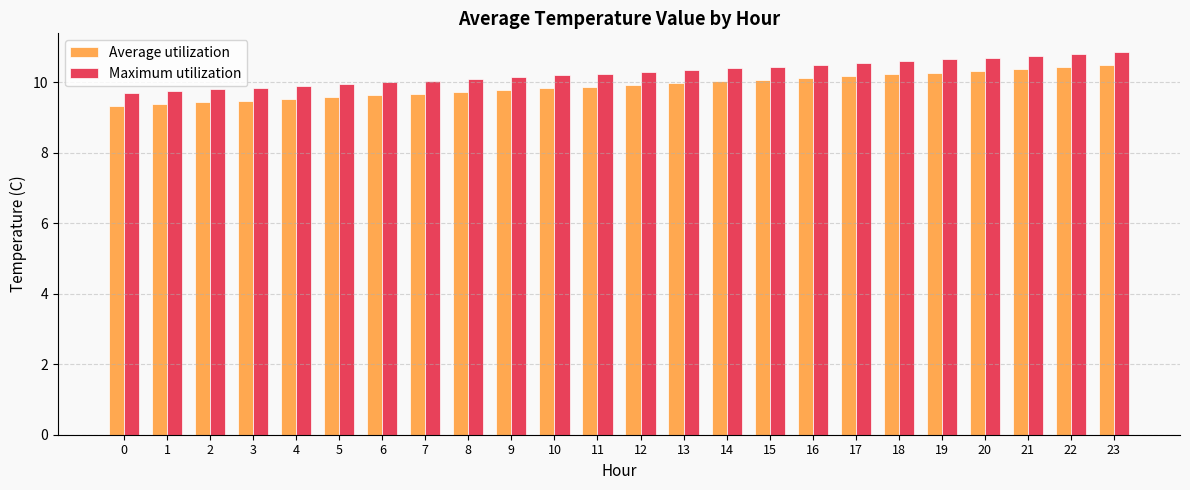

What is the total value across all series at 6?

19.6